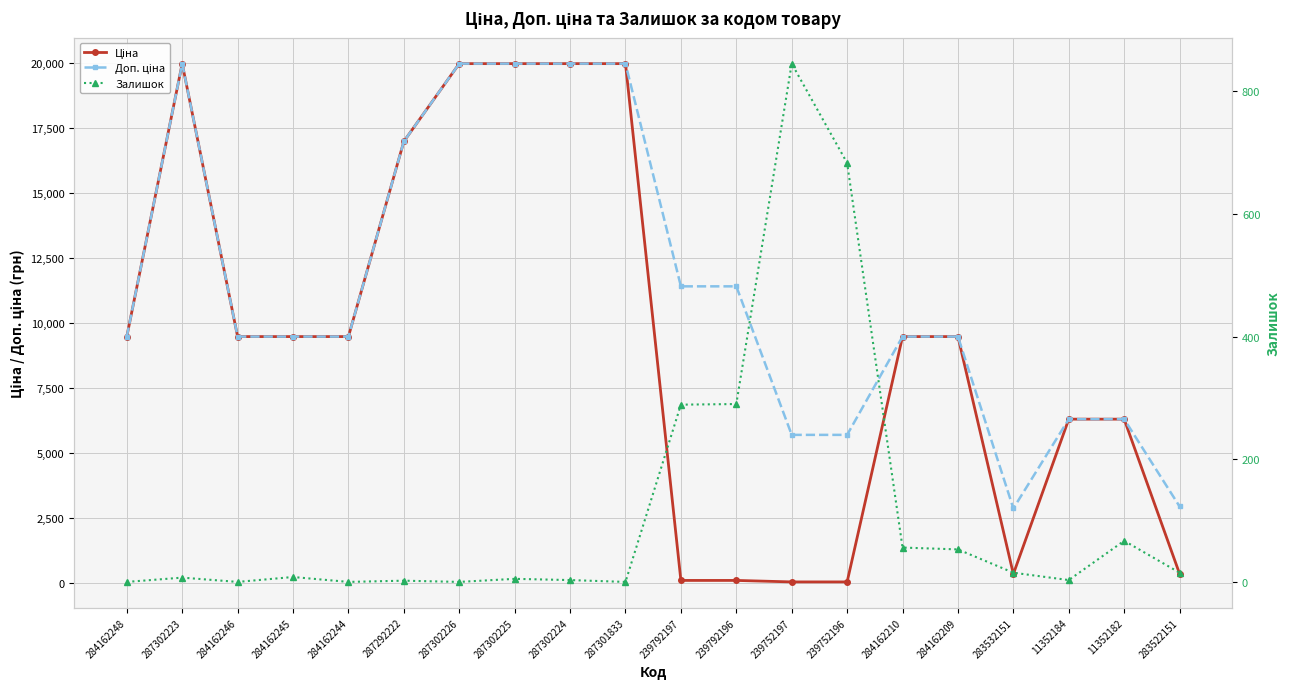

List the series in order of their overall mean, highest first.

Доп. ціна, Ціна, Залишок